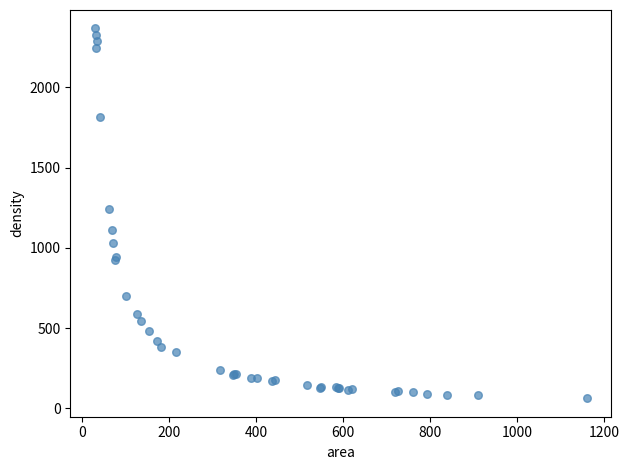

What Y value in the scatter plot is closest to 1214?

1244.3